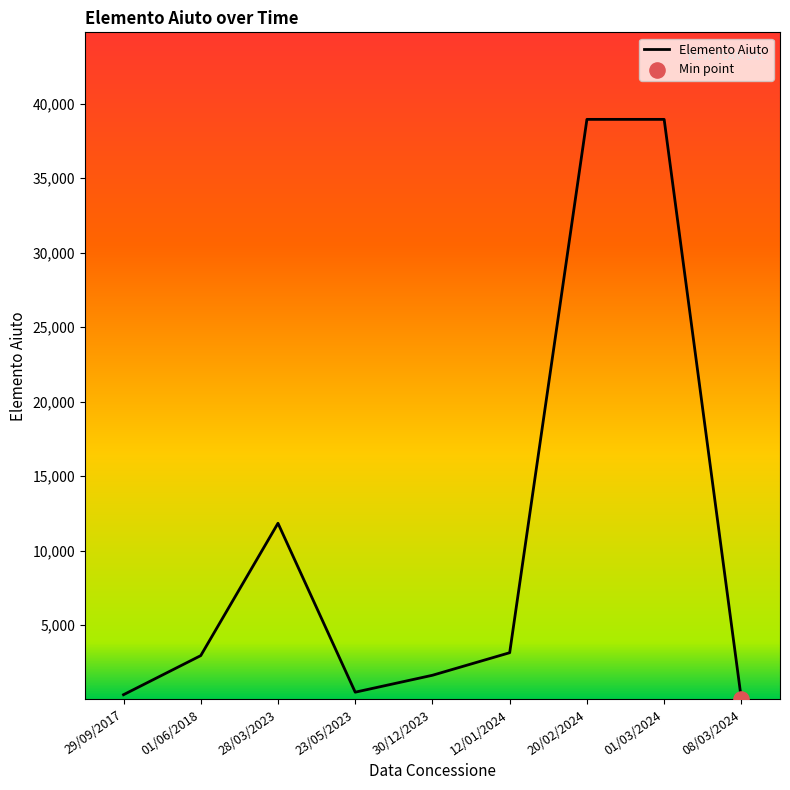

Approximately how many times larger is the value at 01/03/2024 compared to 01/06/2018?

13.2